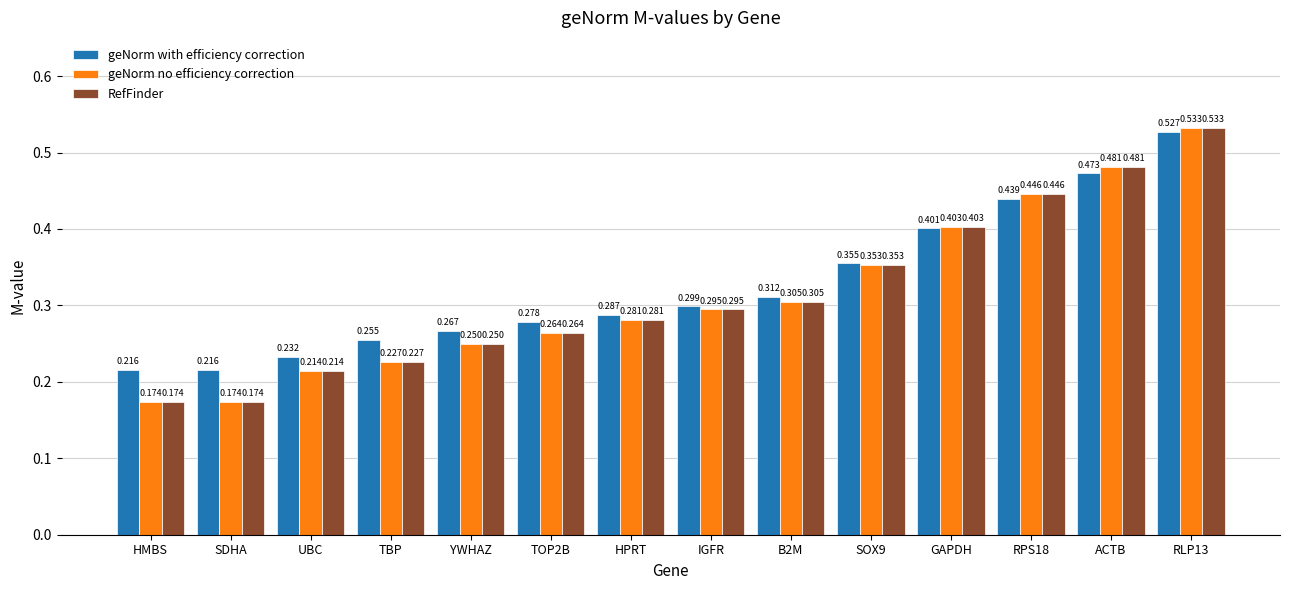

What position from the right is TOP2B?

9